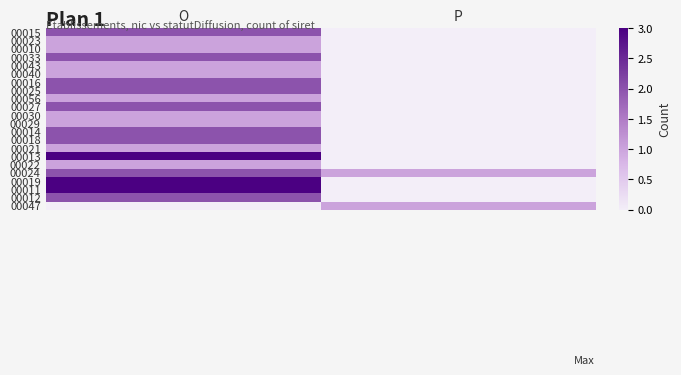

Reading left to right, transcribe all the data shown in this chart.

00015: O=2	P=0
00023: O=1	P=0
00010: O=1	P=0
00033: O=2	P=0
00043: O=1	P=0
00040: O=1	P=0
00016: O=2	P=0
00025: O=2	P=0
00056: O=1	P=0
00027: O=2	P=0
00030: O=1	P=0
00029: O=1	P=0
00014: O=2	P=0
00018: O=2	P=0
00021: O=1	P=0
00013: O=3	P=0
00022: O=1	P=0
00024: O=2	P=1
00019: O=3	P=0
00011: O=3	P=0
00012: O=2	P=0
00047: O=0	P=1